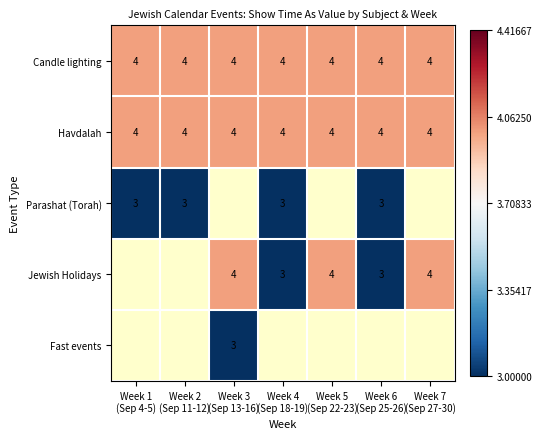

What is the highest value of the Candle lighting series?

4